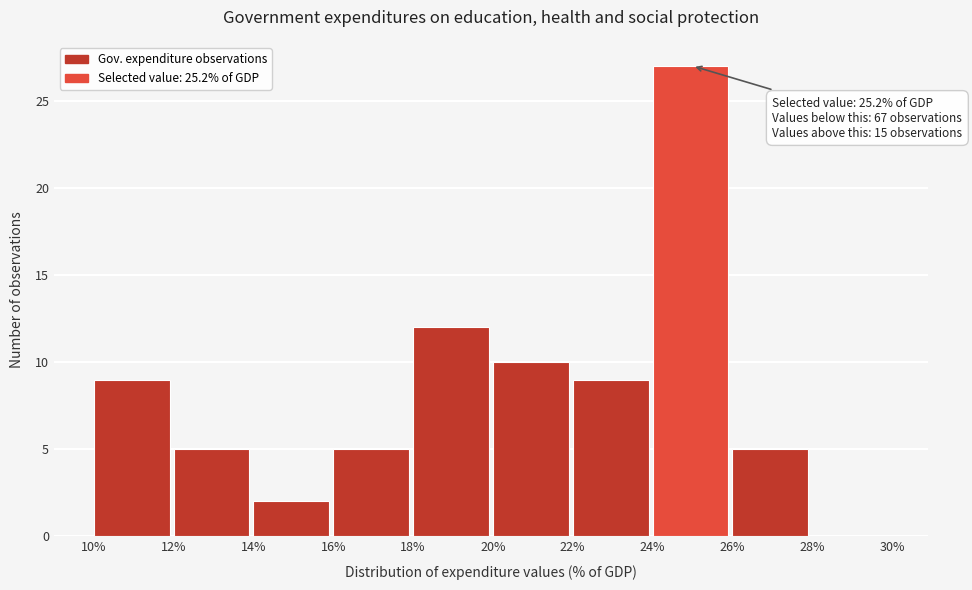

Which range on the x-axis has the tallest bar?

24% to 26%